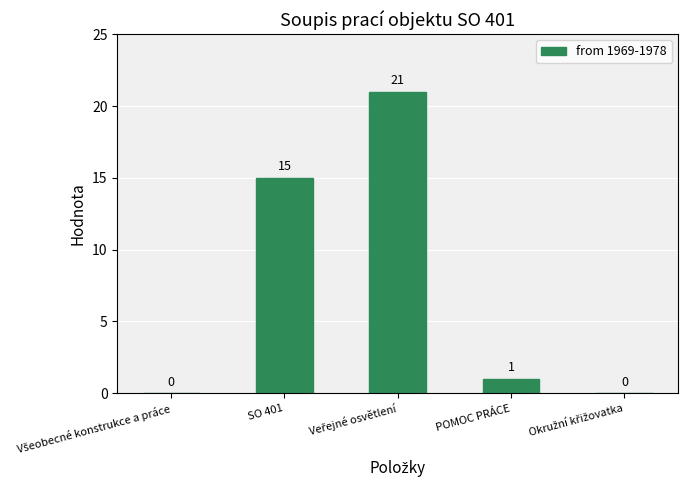

What is the sum of all values?

37